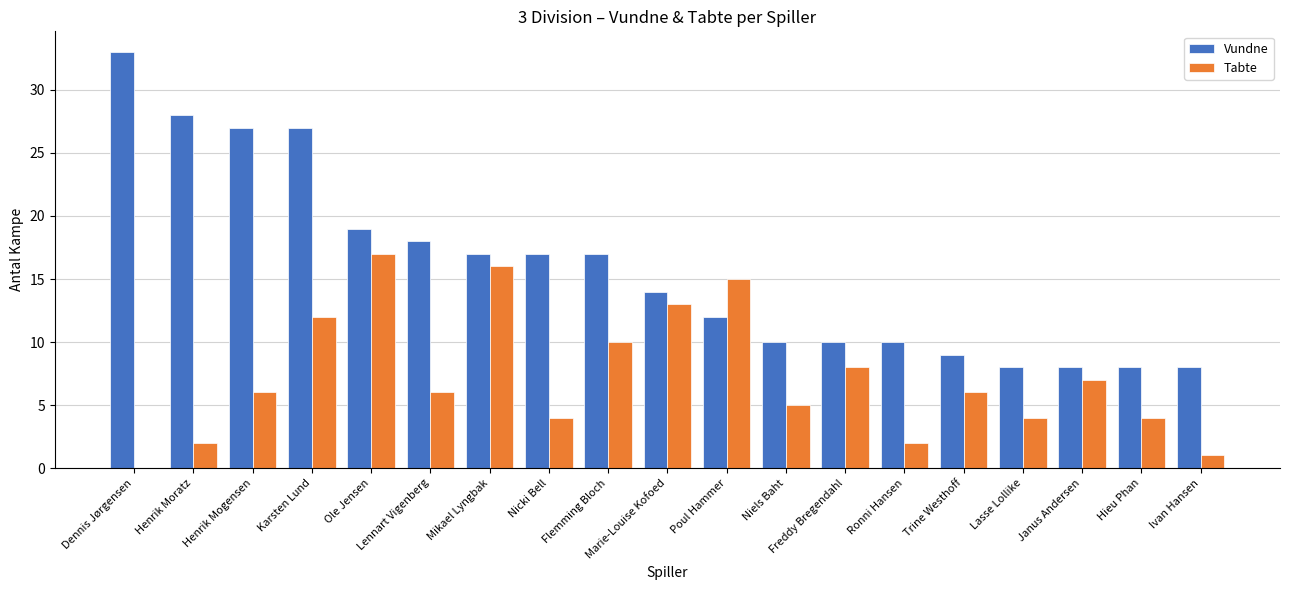

How many series are shown in this chart?

2